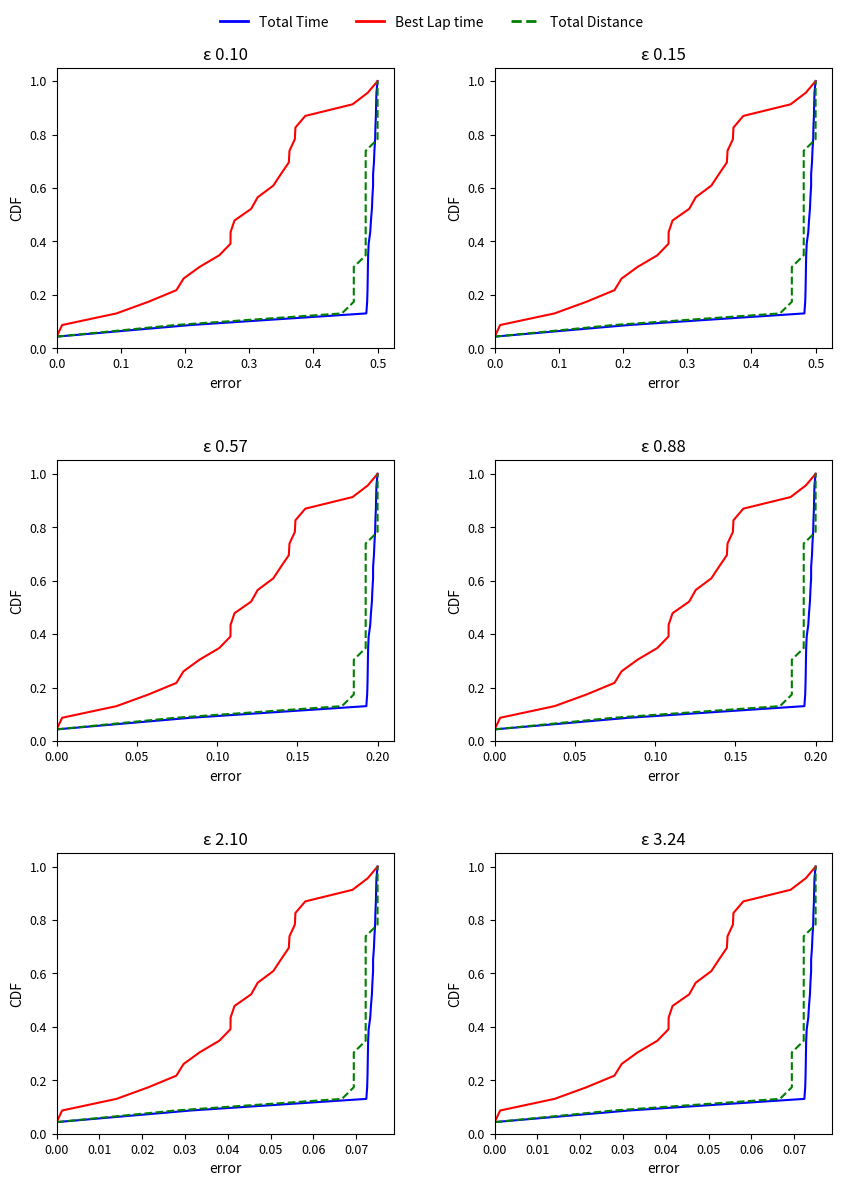

True or false: Best Lap time and Total Time intersect in this chart.

False